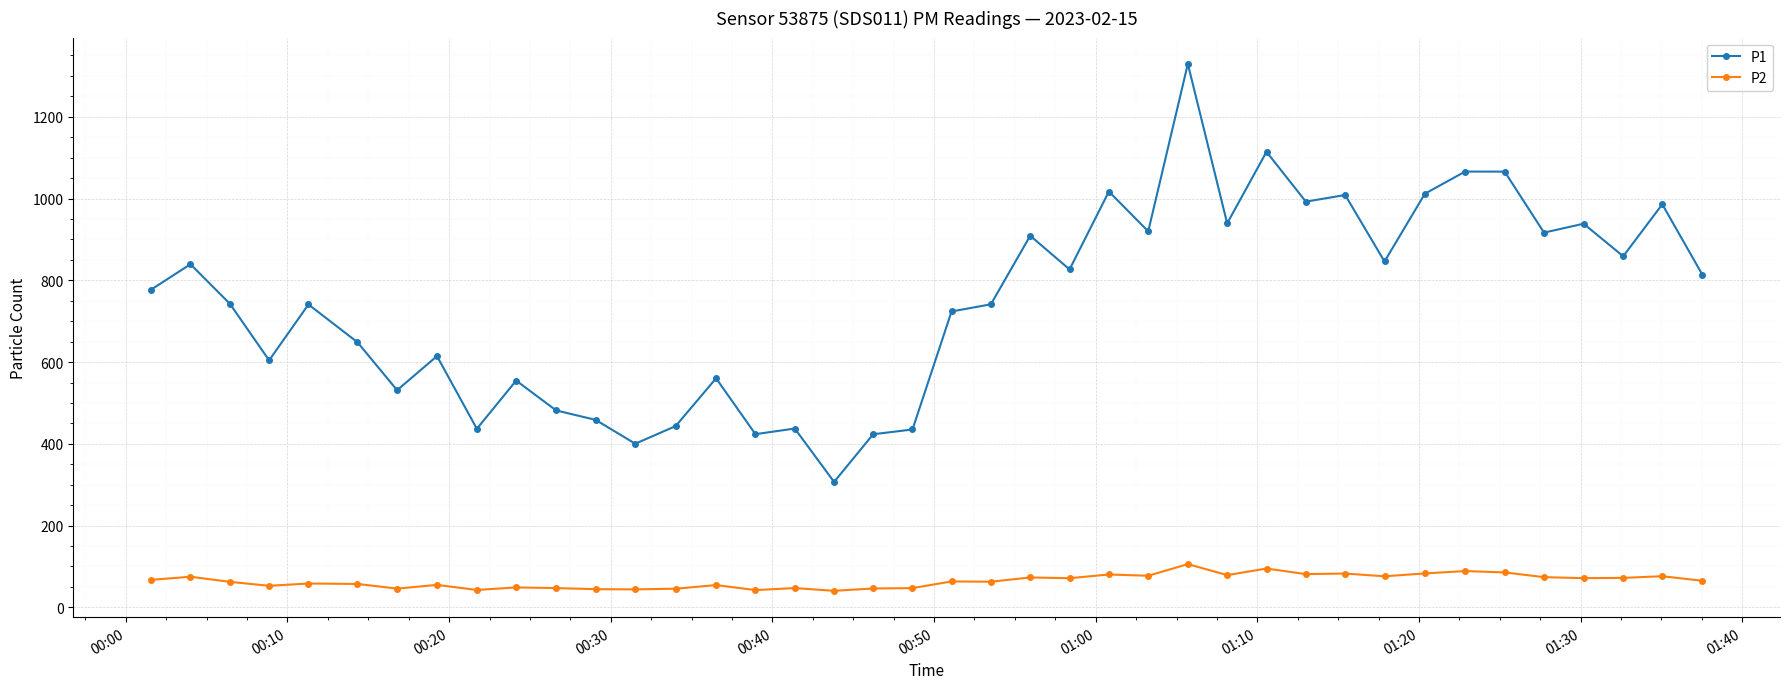

Count the number of data series in this chart.

2